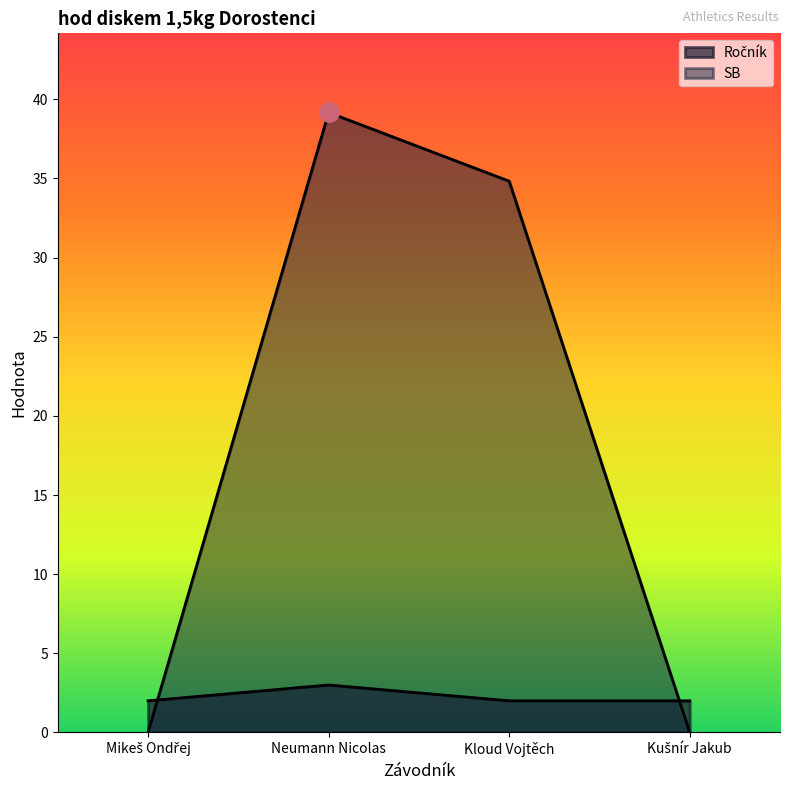

Which series has the largest range (max minus min)?

SB